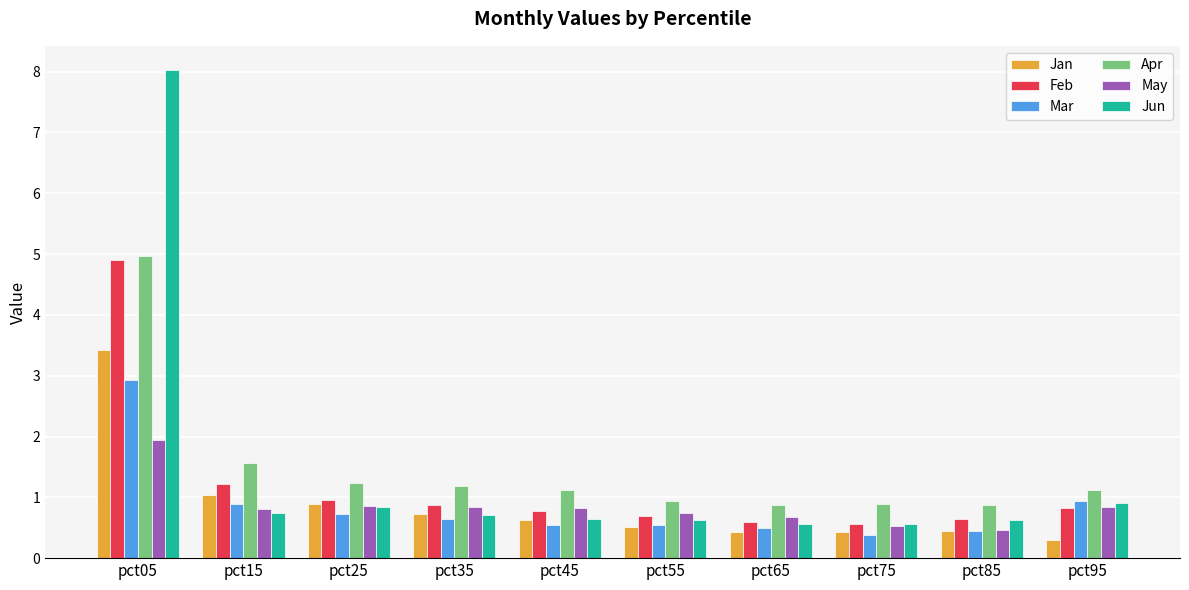

What is the total value across all series at pct55?

4.1